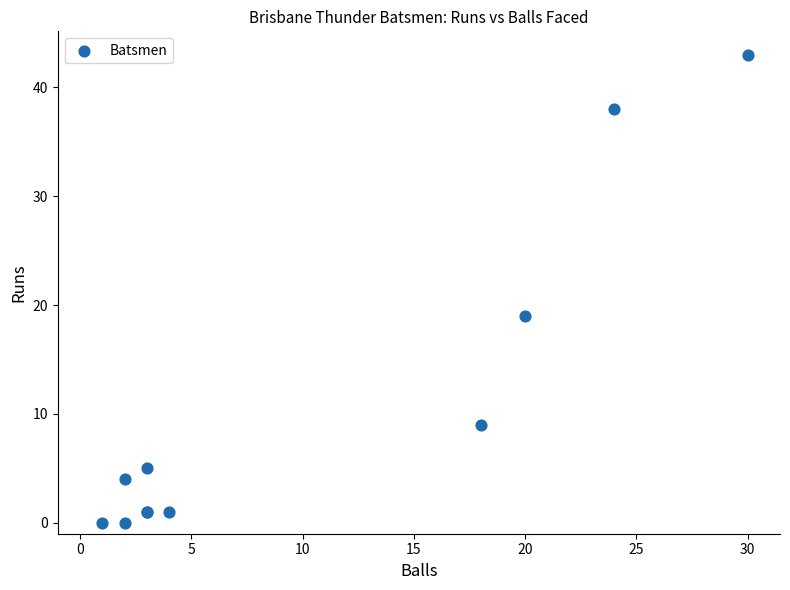

What Y value in the scatter plot is closest to 21?

19